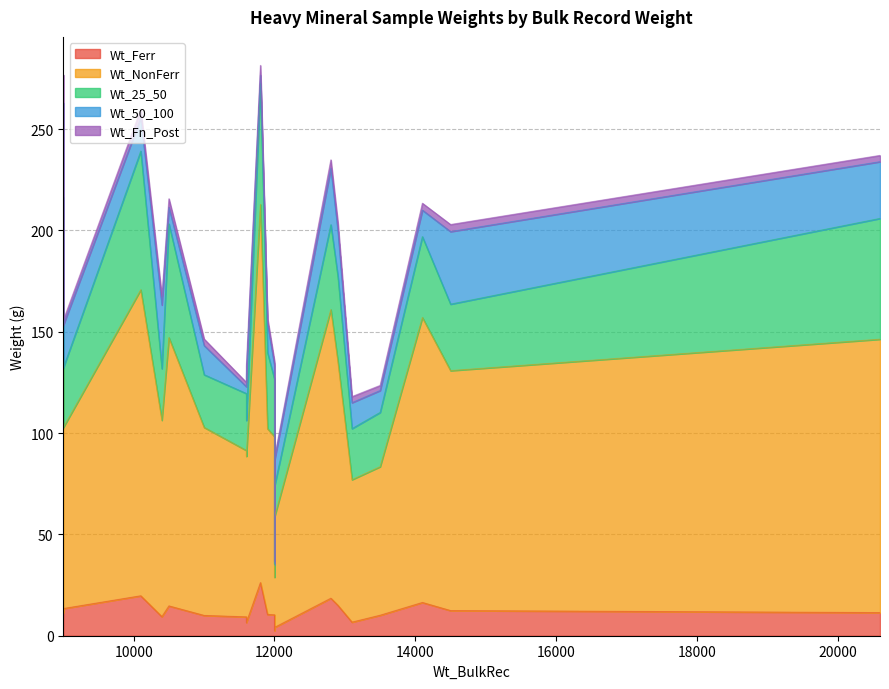

In Wt_Fn_Post, how many points are lower than both neighbors (excluding endpoints)?

7